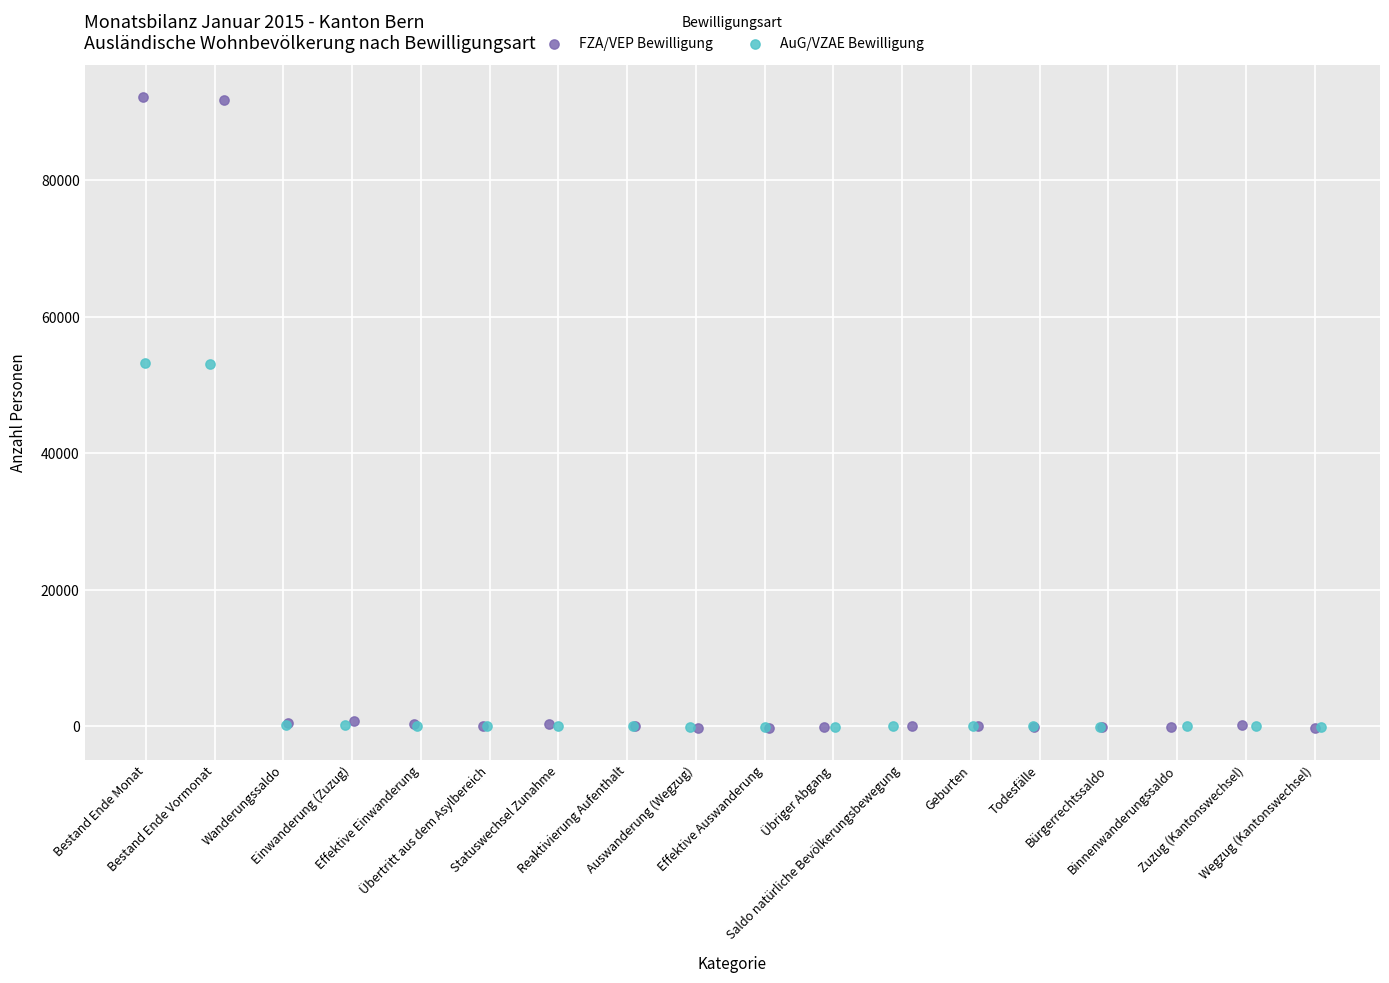

Which series has the largest Y range (max minus min)?

FZA/VEP Bewilligung